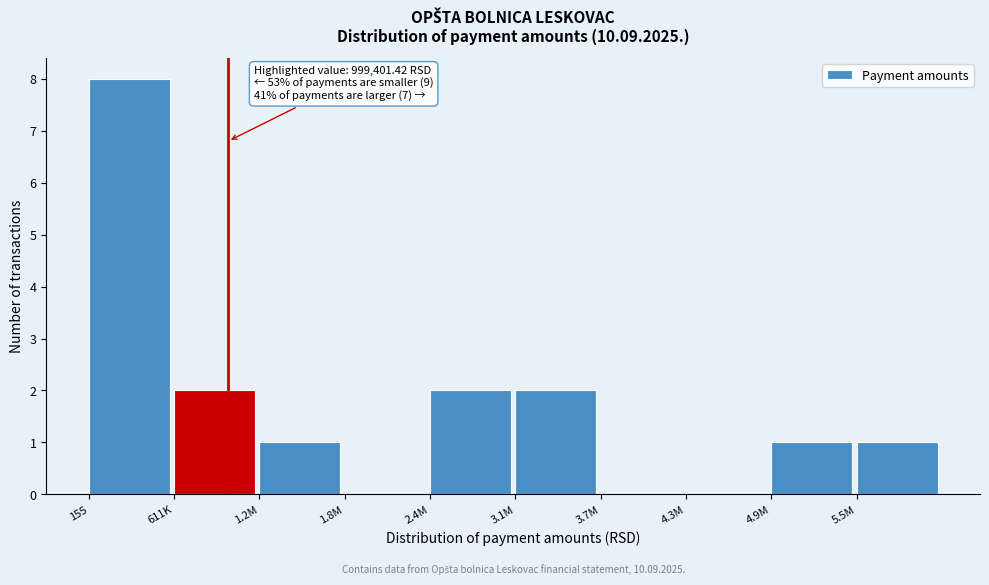

Reading left to right, transcribe all the data shown in this chart.

155=8	611K=2	1.2M=1	1.8M=0	2.4M=2	3.1M=2	3.7M=0	4.3M=0	4.9M=1	5.5M=1